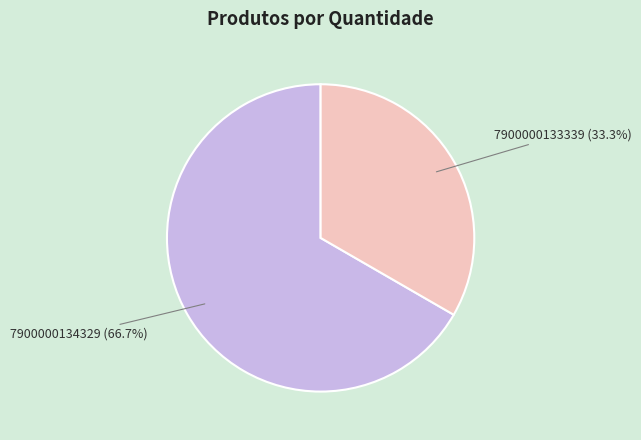

Which slice is the smallest?

7900000133339